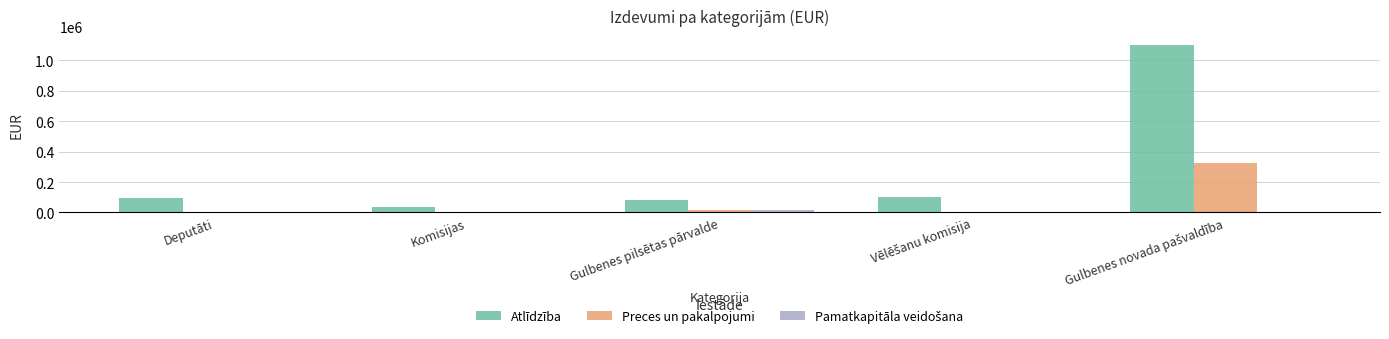

What is the highest value of the Atlīdzība series?

1102813